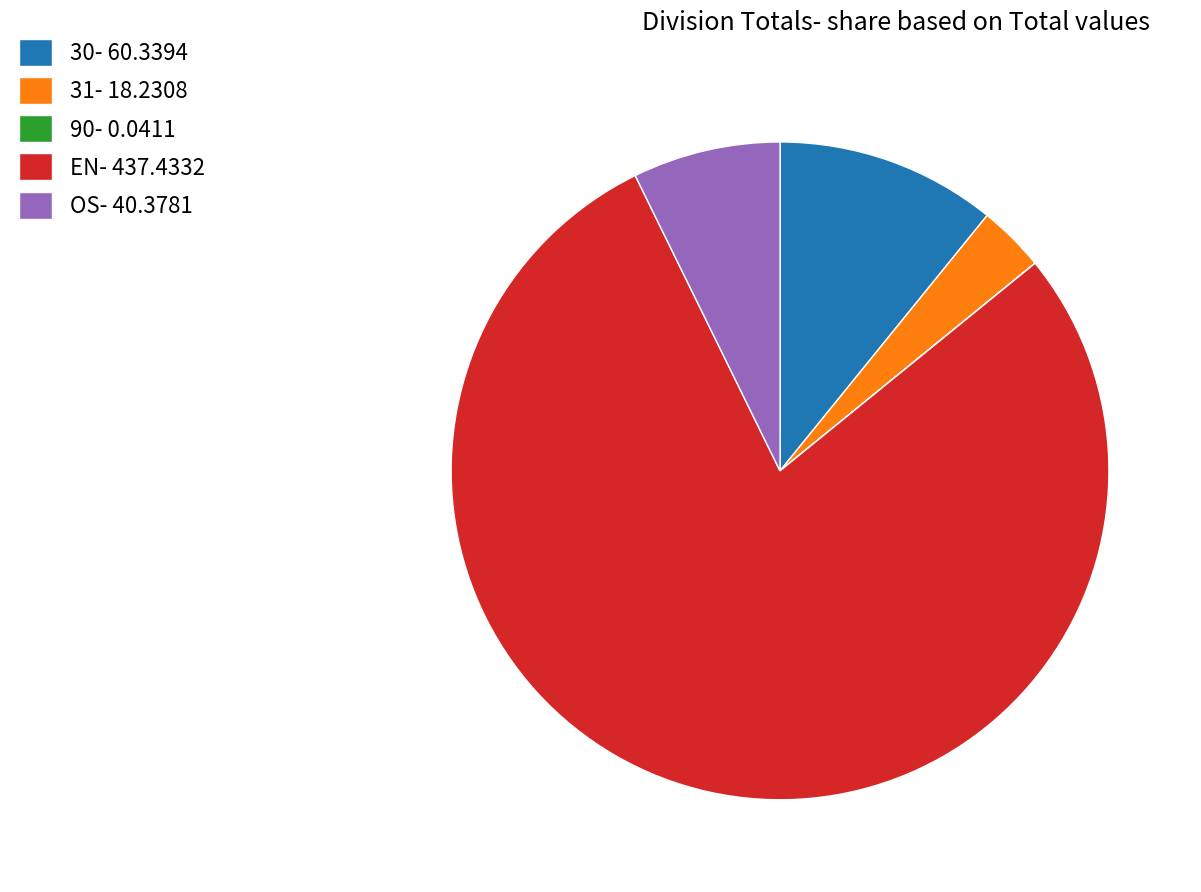

Which has a higher value, 30- 60.3394 or EN- 437.4332?

EN- 437.4332